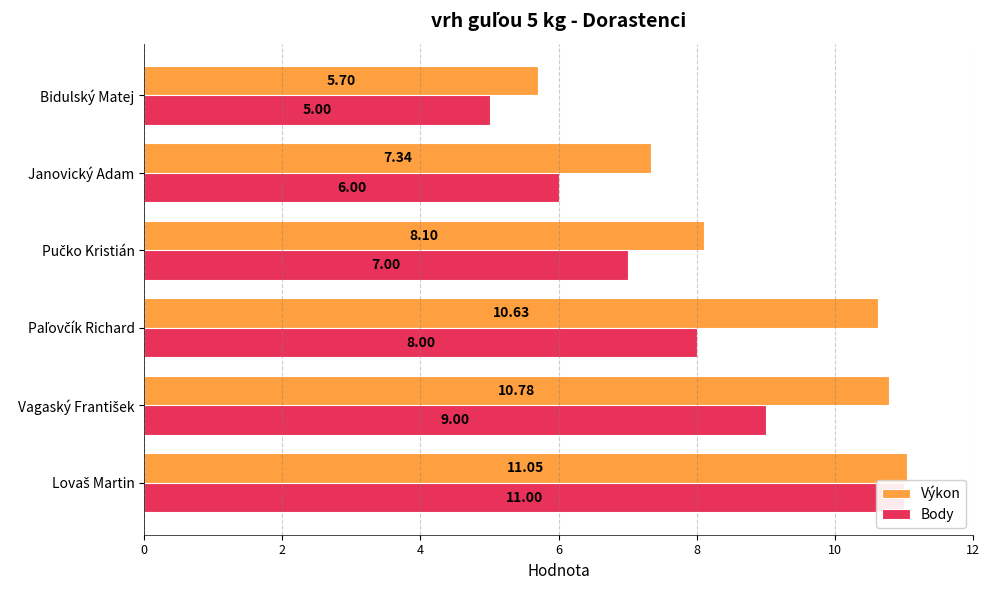

What are all the series names shown in the legend?

Výkon, Body